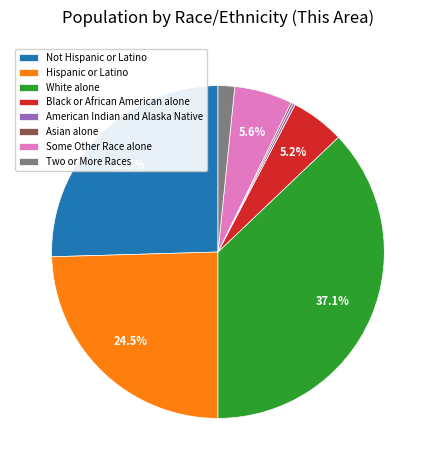

To the nearest percent, what is the difference between the Two or More Races and Hispanic or Latino slice percentages?

23%